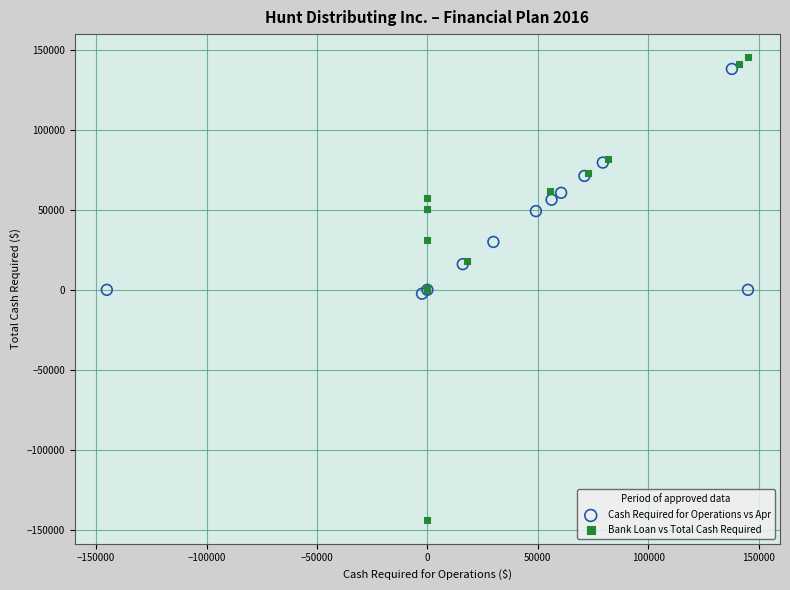

Which series reaches the minimum Y coordinate?

Bank Loan vs Total Cash Required